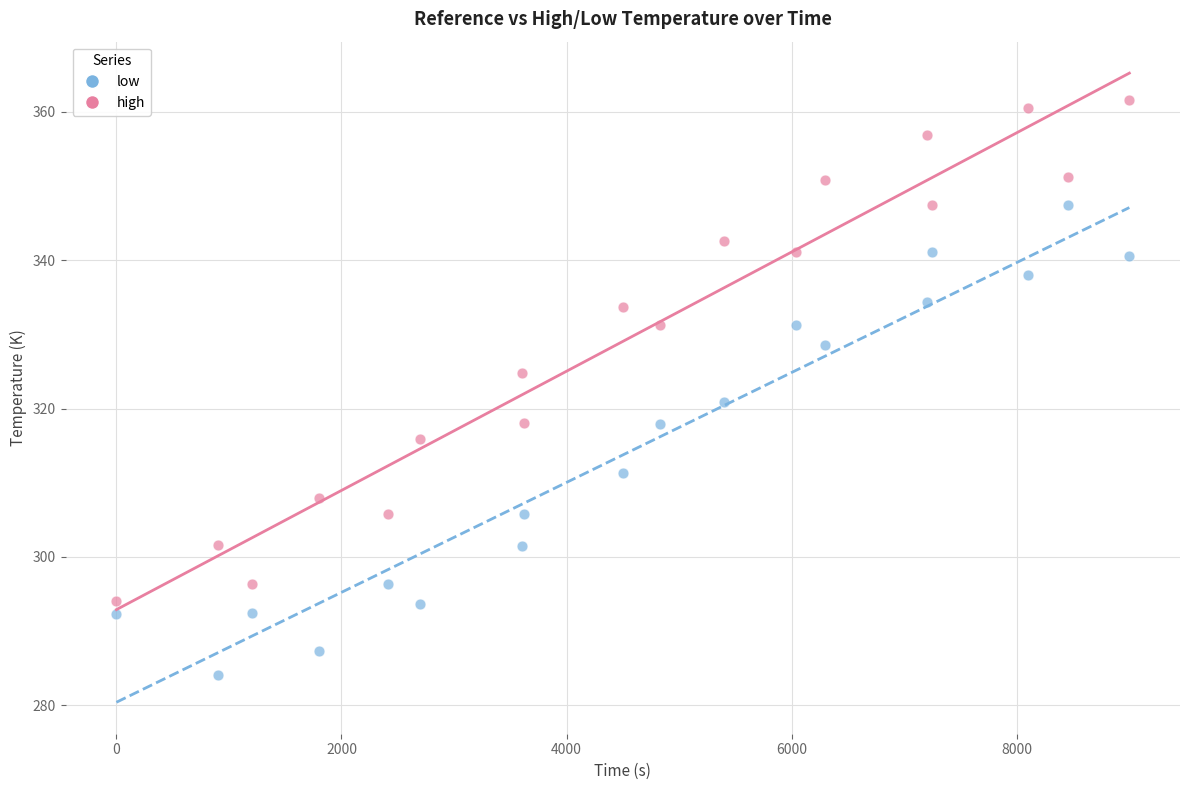

Across all data points, what is the range of X values (max minus min)?

9000.0